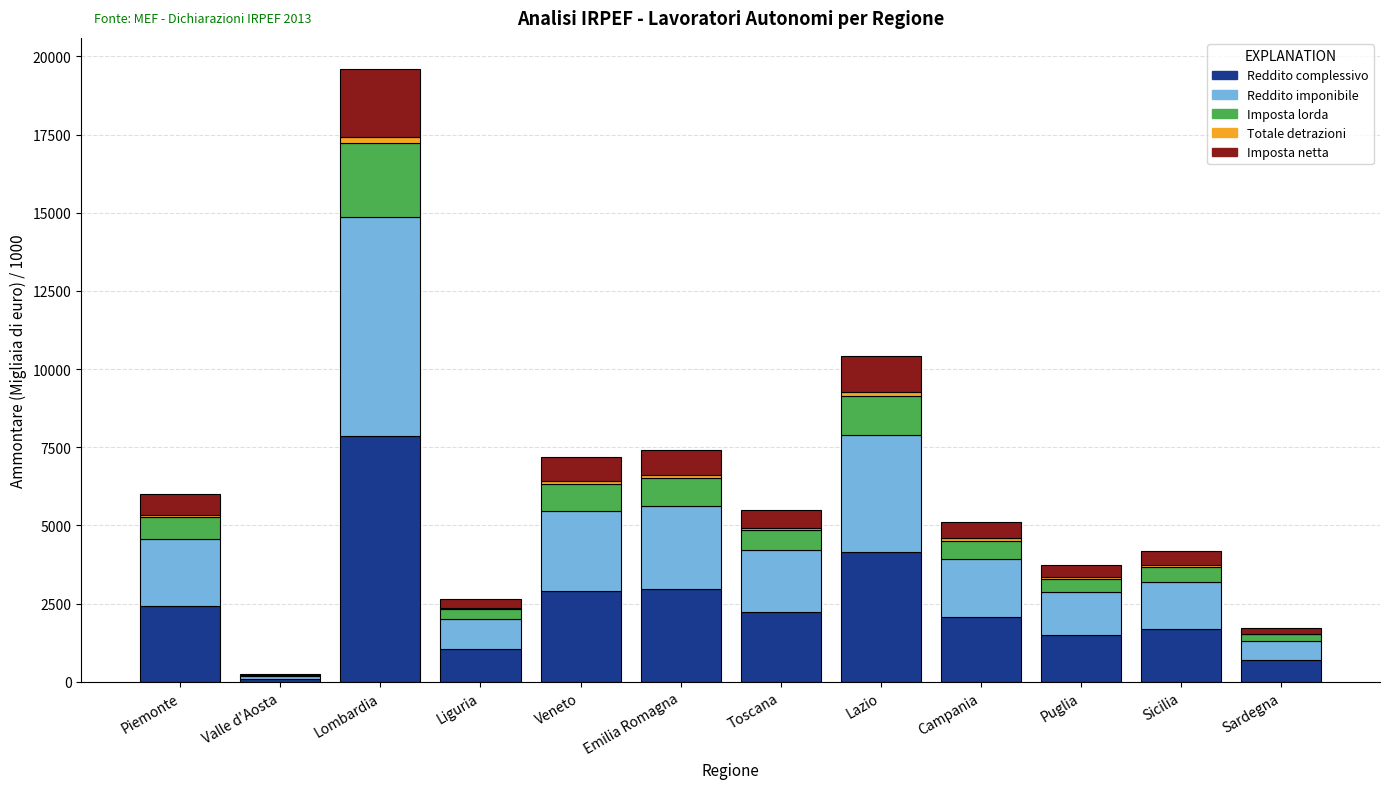

At which category is the sum across all series the highest?

Lombardia